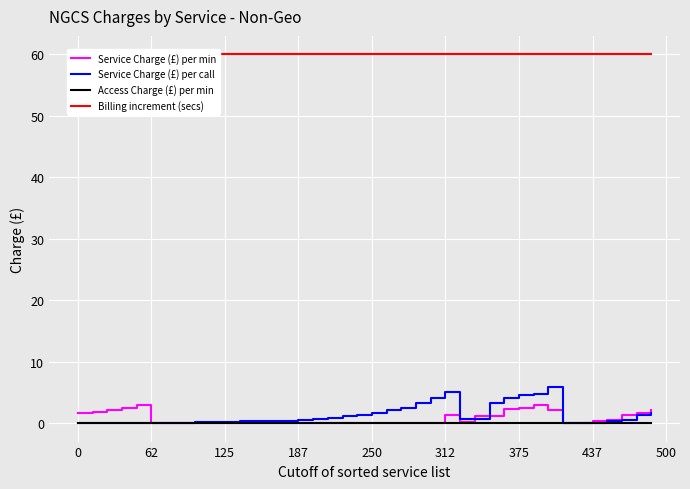

At which category is the sum across all series the highest?

32